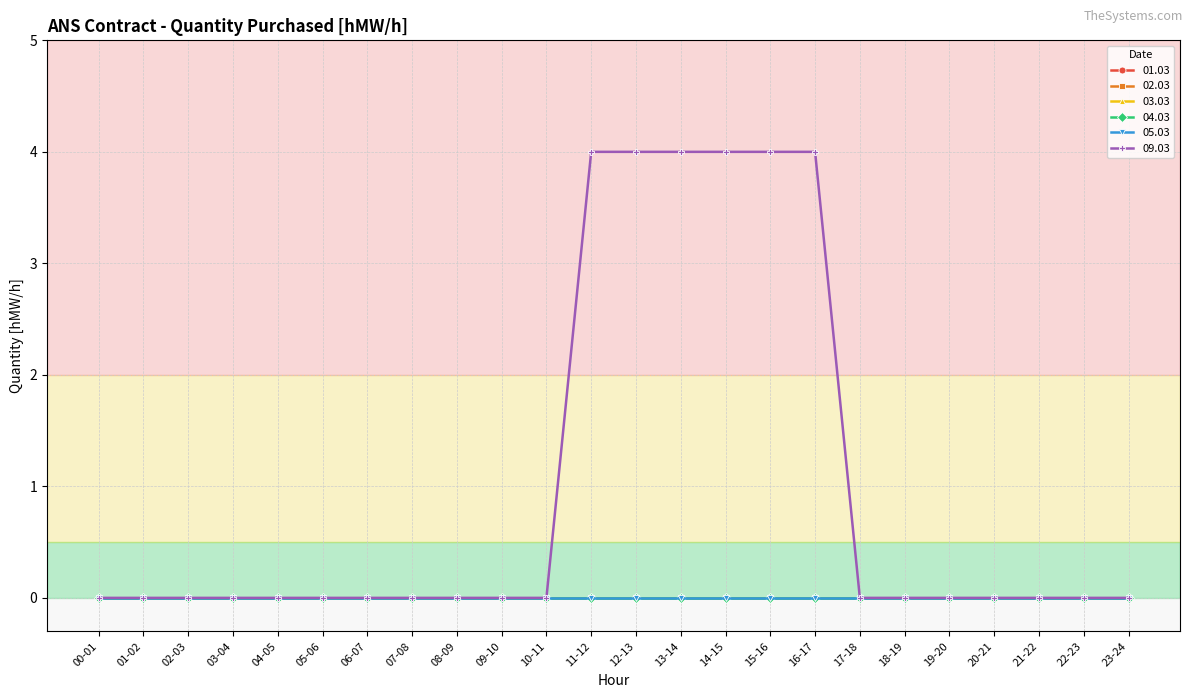

True or false: 05.03 and 01.03 intersect in this chart.

False